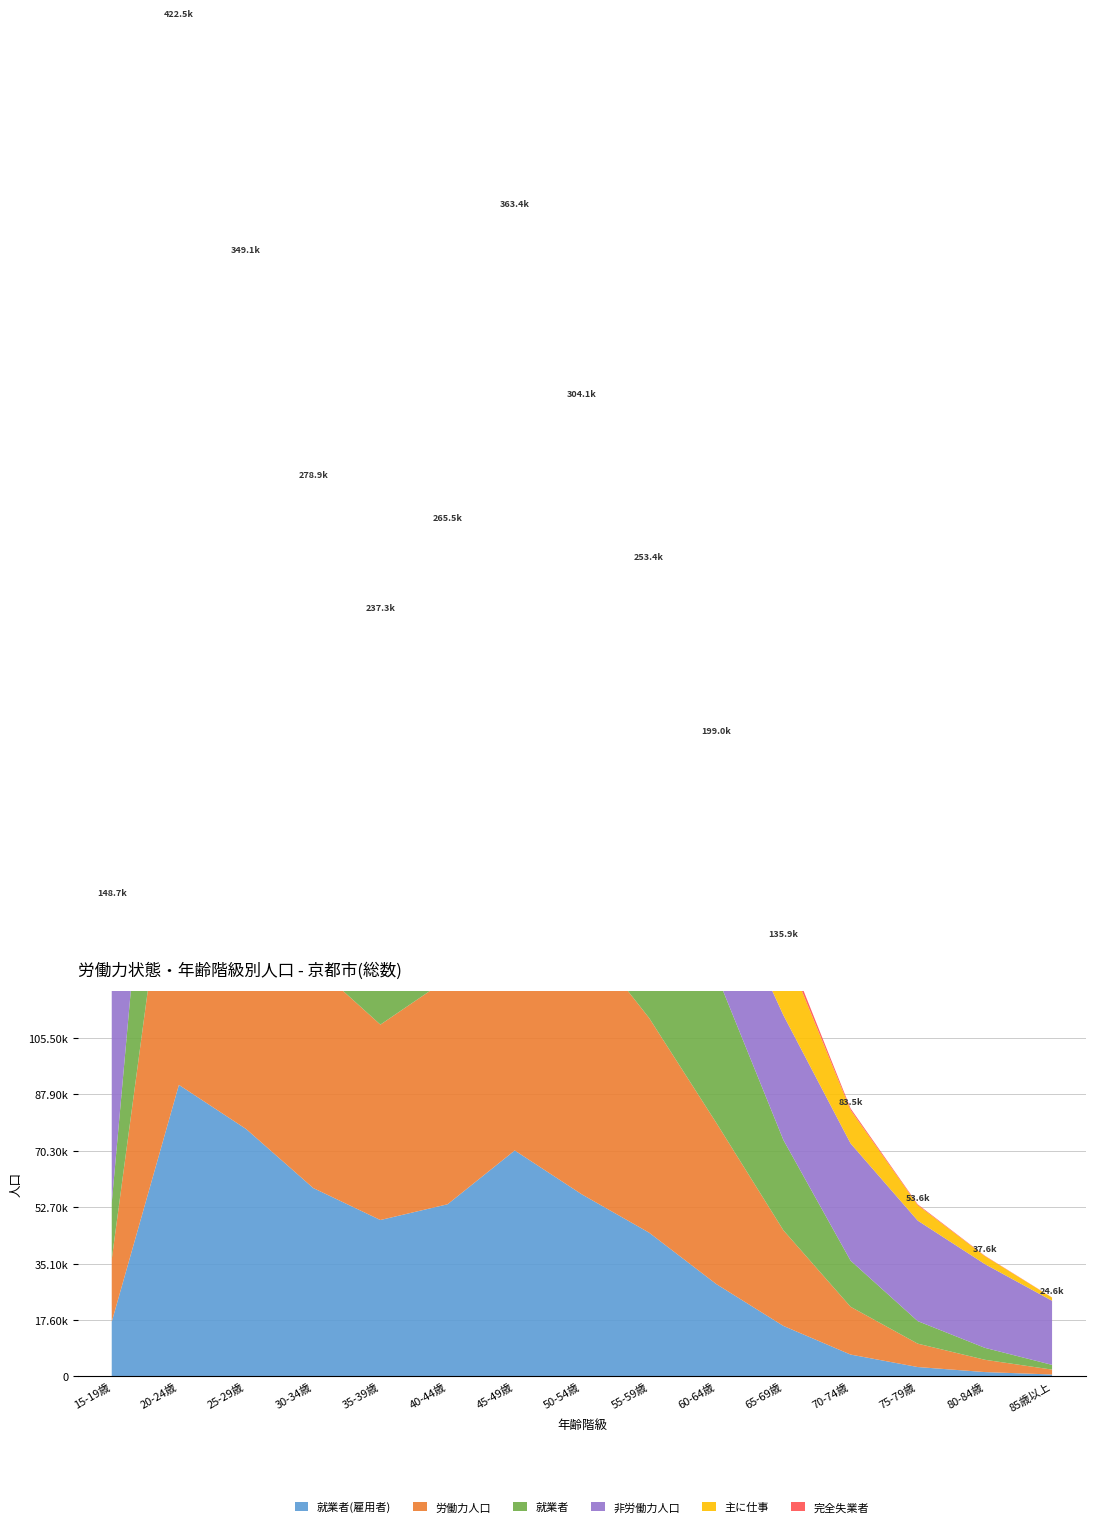

Reading right to left, what are all the values shown in this chart?

就業者(雇用者): 547	1303	2874	6762	15691	28751	44767	56685	70374	53607	48699	58668	77075	90820	16975
労働力人口: 1526	3837	7286	14900	29817	50276	66927	81623	97723	70234	60905	69818	88131	101676	19492
就業者: 1475	3716	7026	14384	28130	46336	64654	79437	94720	67926	58731	66638	82800	94320	17587
非労働力人口: 19980	26098	31326	36533	38898	32891	22256	20532	22683	17732	18501	23075	21120	56851	83719
主に仕事: 983	2491	4812	10393	21659	36766	52478	63640	74932	53671	48321	57570	74642	71511	9030
完全失業者: 51	121	260	516	1687	3940	2273	2186	3003	2308	2174	3180	5331	7356	1905